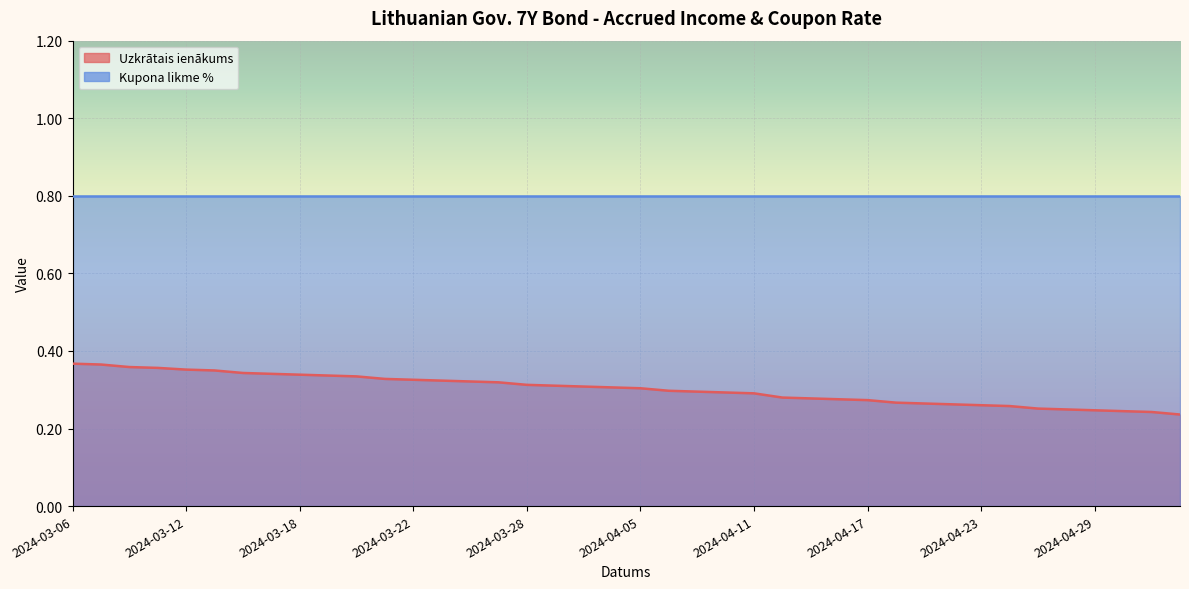

Count the values in the range 0 to 1.

40